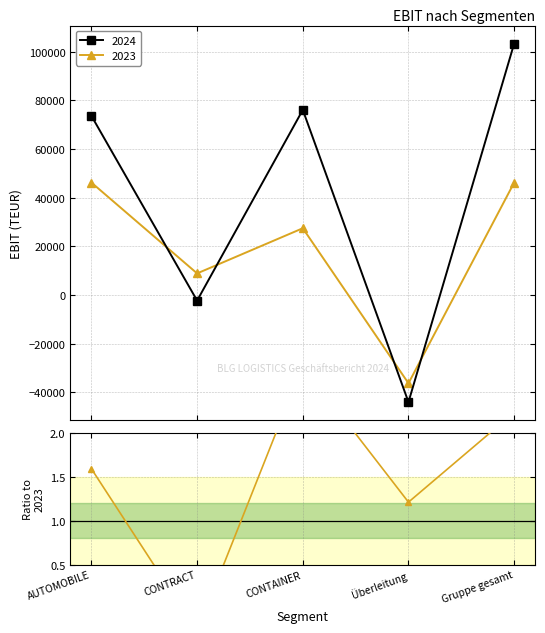

What is the label of the 5th point from the left?

Gruppe gesamt